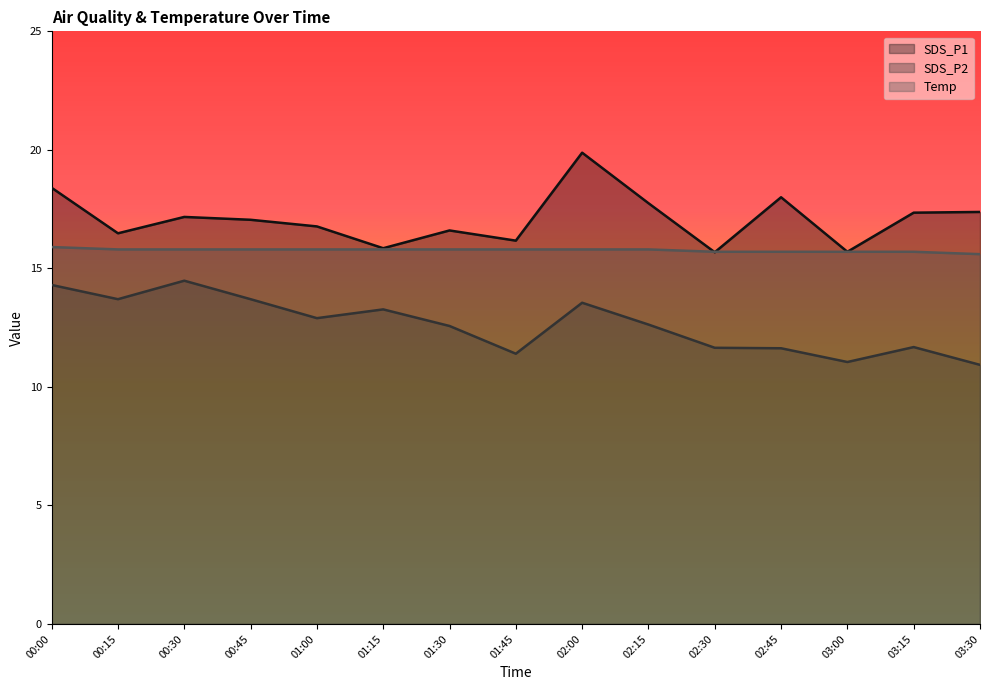

The SDS_P2 series shows 6.8 at 00:15. True or false?

False